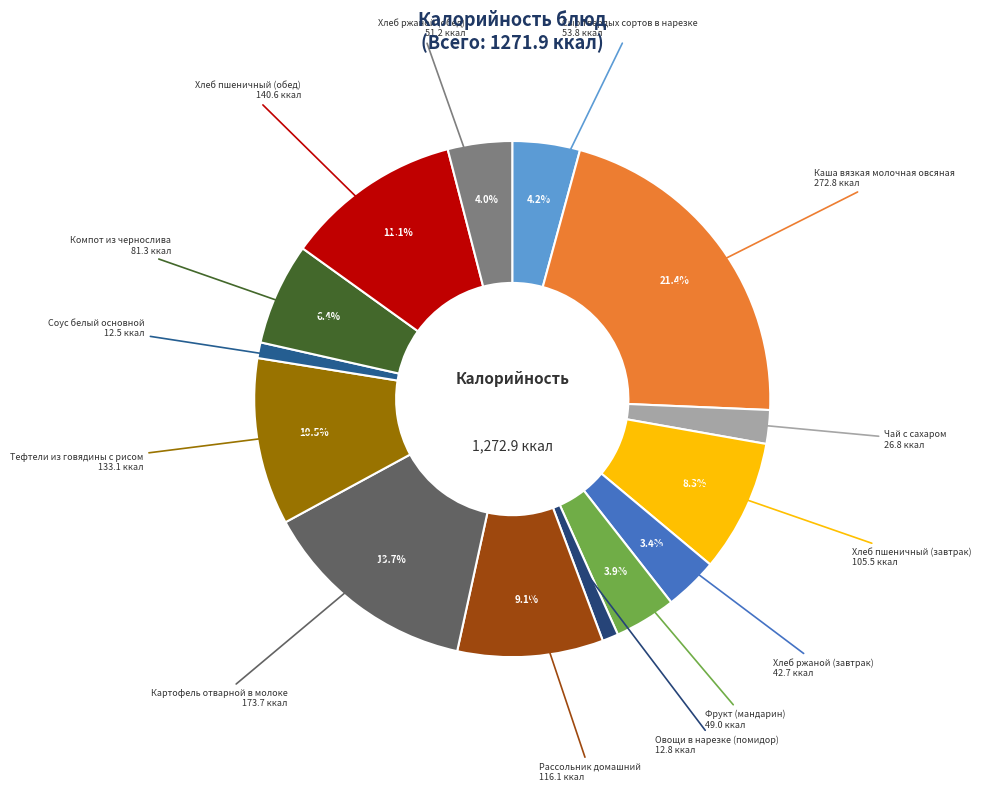

How many segments does this pie chart have?

14